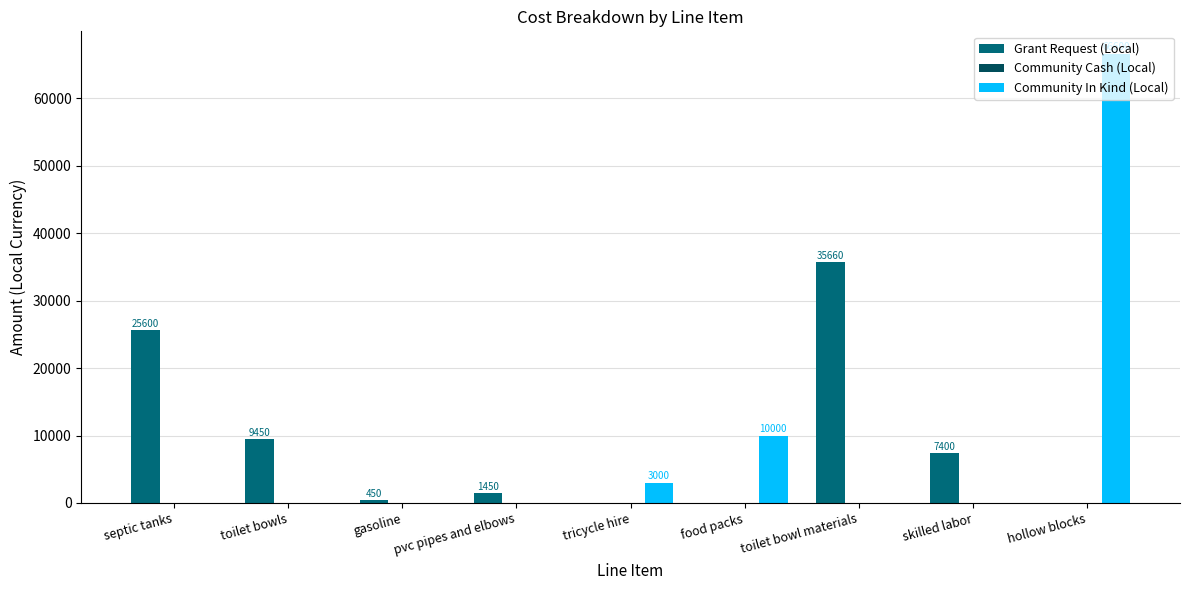

What is the total value across all series at hollow blocks?

66600